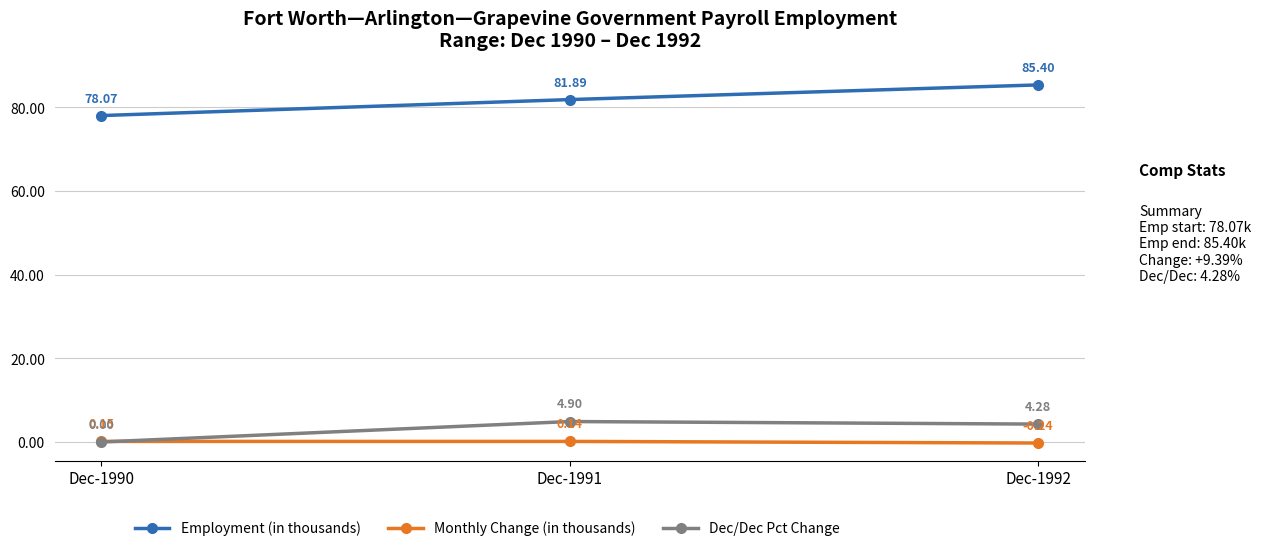

How many values in Monthly Change (in thousands) are below zero?

1